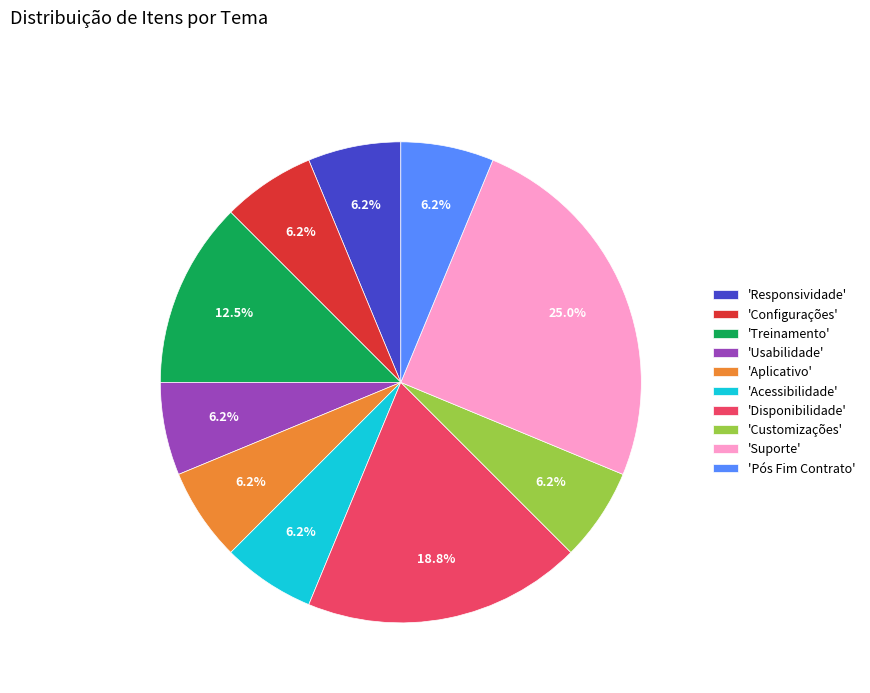

Which slice is the largest?

'Suporte'